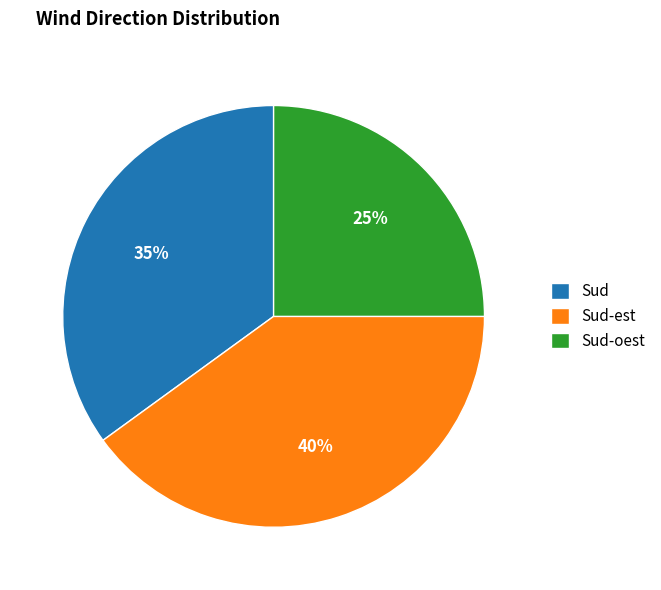

Combined, do Sud-est and Sud account for over 50%?

Yes